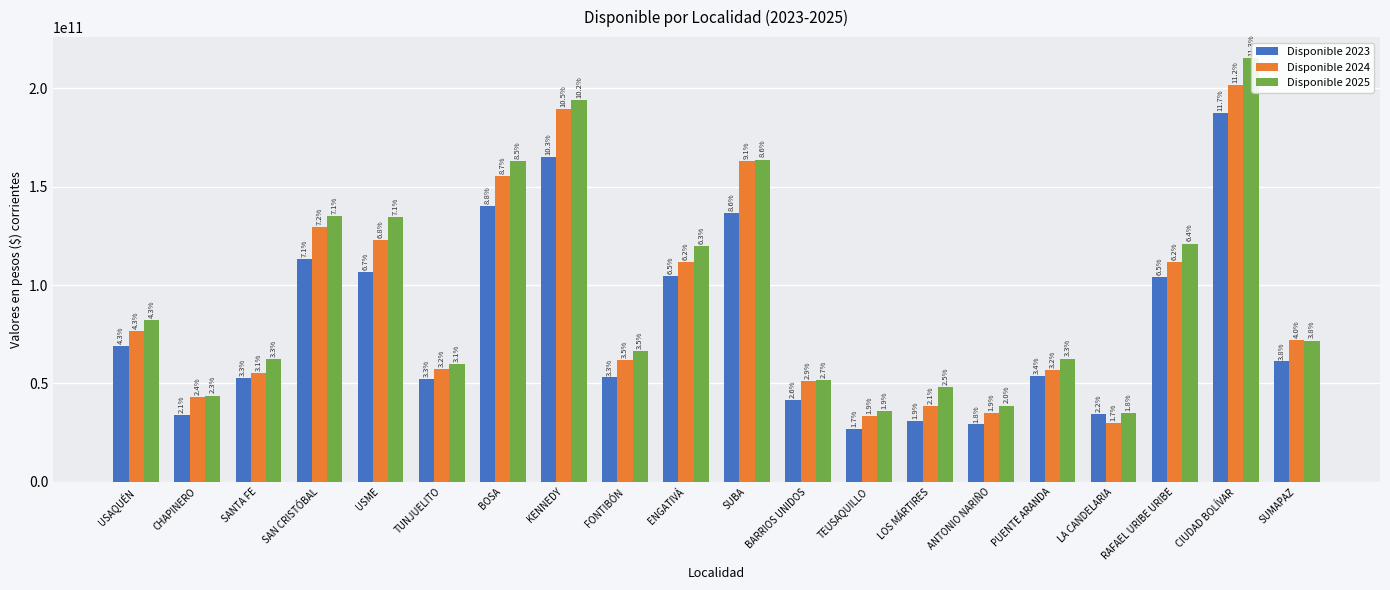

Reading left to right, transcribe all the data shown in this chart.

Disponible 2023: USAQUÉN=69184654765	CHAPINERO=34013536189	SANTA FE=52953825259	SAN CRISTÓBAL=113086157639	USME=106762830886	TUNJUELITO=52379972353	BOSA=140400922035	KENNEDY=165261390731	FONTIBÓN=53096722308	ENGATIVÁ=104477045707	SUBA=136671013340	BARRIOS UNIDOS=41626810178	TEUSAQUILLO=26782600631	LOS MÁRTIRES=31033791000	ANTONIO NARIÑO=29185212933	PUENTE ARANDA=53703234443	LA CANDELARIA=34719490131	RAFAEL URIBE URIBE=104036310671	CIUDAD BOLÍVAR=187500630326	SUMAPAZ=61225343499
Disponible 2024: USAQUÉN=76518974752	CHAPINERO=43244284603	SANTA FE=55205883000	SAN CRISTÓBAL=129363661040	USME=122775922000	TUNJUELITO=57393860641	BOSA=155412635000	KENNEDY=189261016000	FONTIBÓN=62128607796	ENGATIVÁ=111639093000	SUBA=162998507590	BARRIOS UNIDOS=51243288132	TEUSAQUILLO=33654564038	LOS MÁRTIRES=38341462000	ANTONIO NARIÑO=34988549768	PUENTE ARANDA=57071380810	LA CANDELARIA=29736838000	RAFAEL URIBE URIBE=111906041000	CIUDAD BOLÍVAR=201505208987	SUMAPAZ=71951445790
Disponible 2025: USAQUÉN=82071670000	CHAPINERO=43860652000	SANTA FE=62465877000	SAN CRISTÓBAL=135074156000	USME=134450546000	TUNJUELITO=59788169000	BOSA=162823684000	KENNEDY=193914142000	FONTIBÓN=66373552000	ENGATIVÁ=119845389000	SUBA=163730475000	BARRIOS UNIDOS=51851896000	TEUSAQUILLO=35823066000	LOS MÁRTIRES=48272325000	ANTONIO NARIÑO=38776483000	PUENTE ARANDA=62623998000	LA CANDELARIA=34895231000	RAFAEL URIBE URIBE=121082653000	CIUDAD BOLÍVAR=215182369000	SUMAPAZ=71819875000